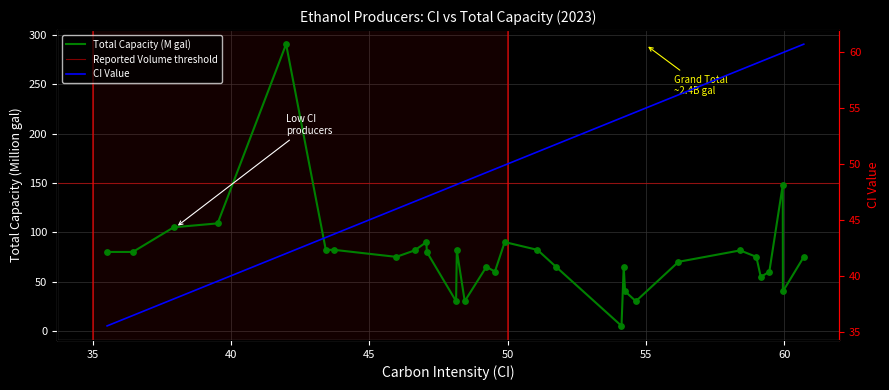

At how many categories does at least one series exceed 47?

31